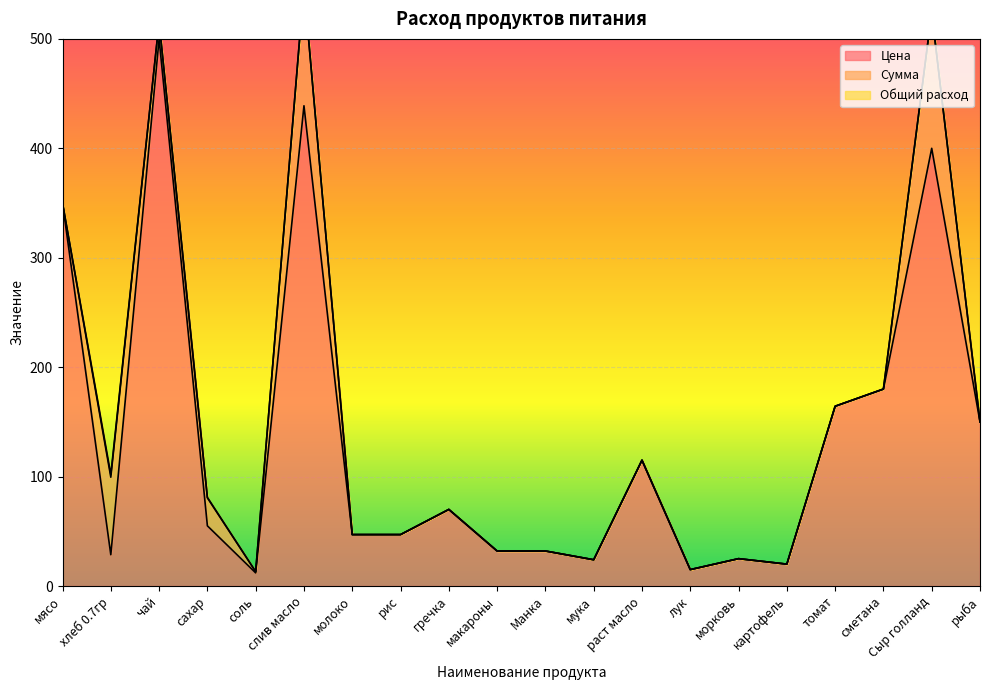

True or false: Цена has a value of 682.1 at Сыр голланд.

False